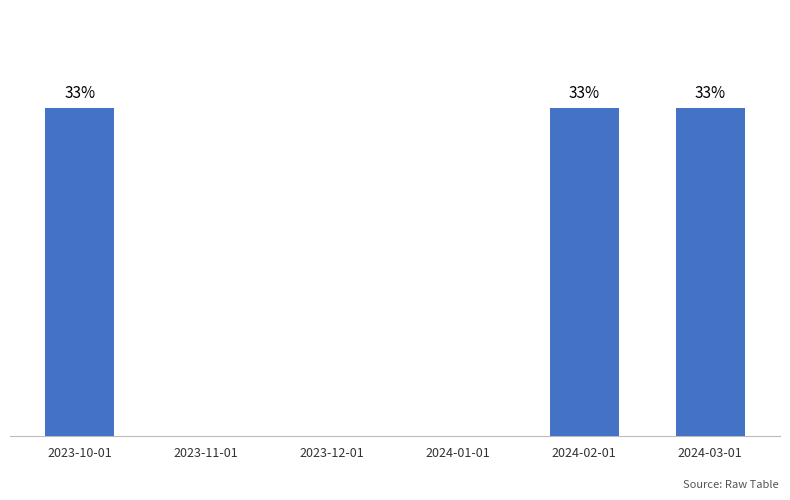

At which category does the chart reach its peak across all series?

2023-10-01